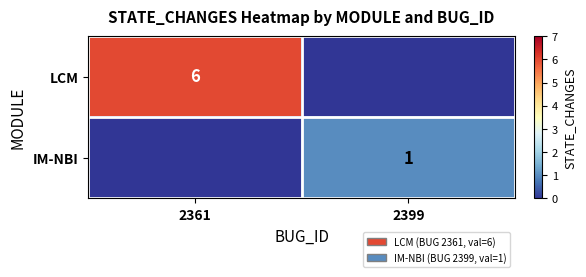

The IM-NBI series shows 1 at 2399. True or false?

True